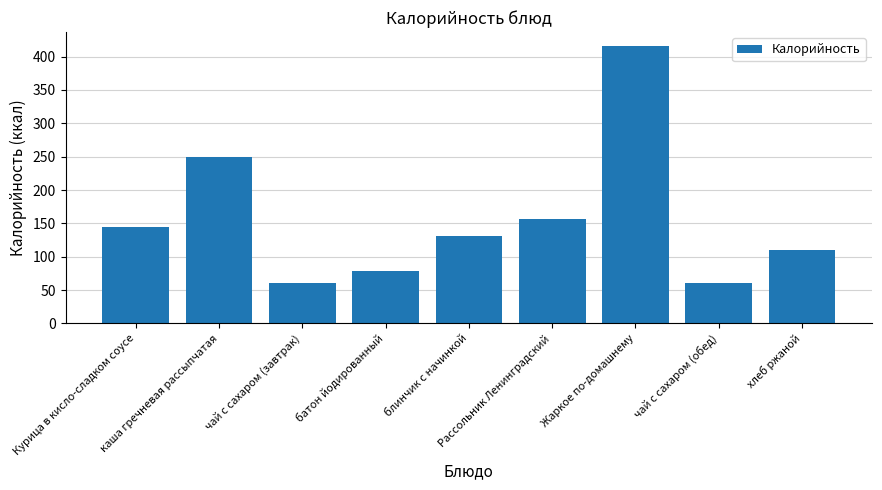

How many bars are there in total?

9